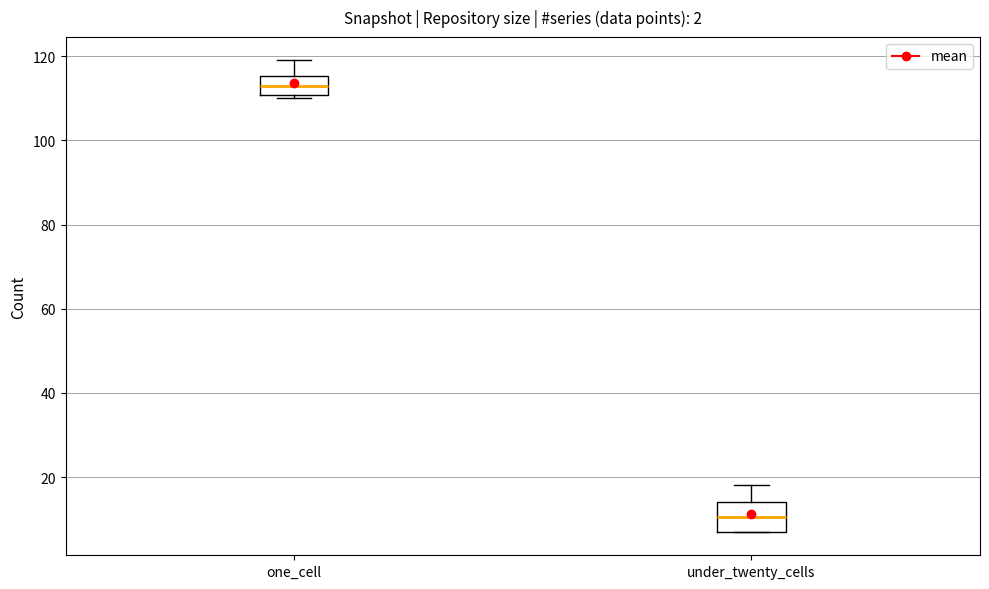

Reading left to right, read every box against the y-axis: the position of its median line, the range the box covers, and the ends of its whiskers. The values are not printed on the chart, so give them approximately, as read against the axis.

one_cell: median 114, box 110 to 116, whiskers 110 (just below the box's lower edge) to 120
under_twenty_cells: median 10, box 8 to 14, whiskers 8 to 18